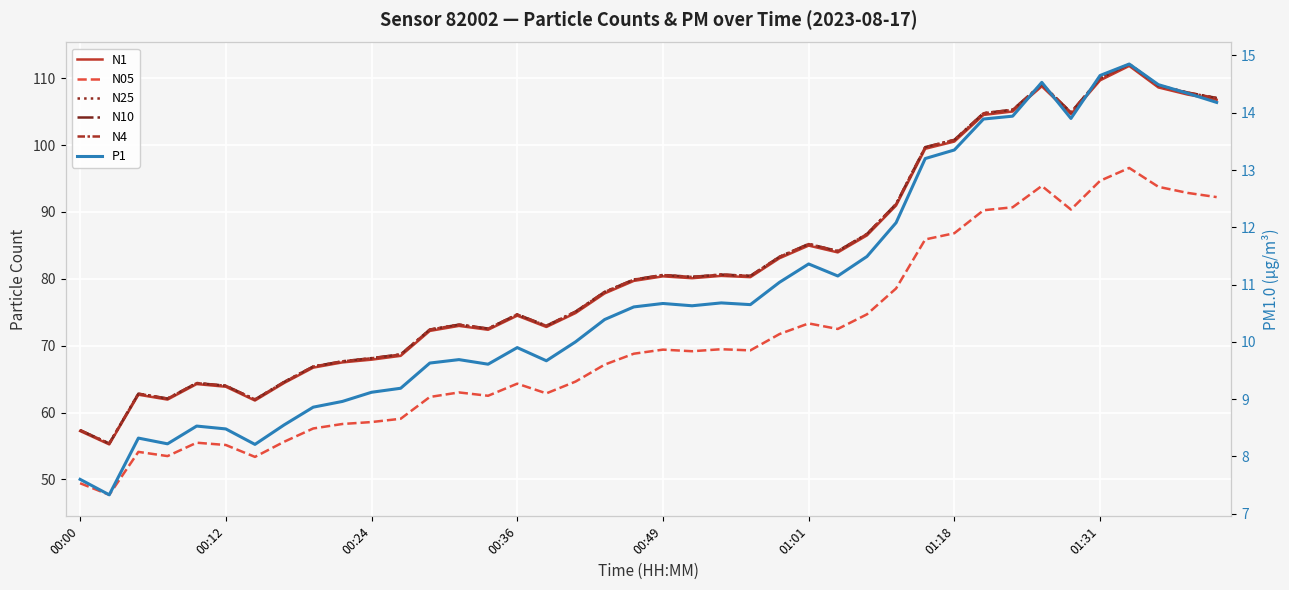

Is this an area chart (filled region under the line)?

No